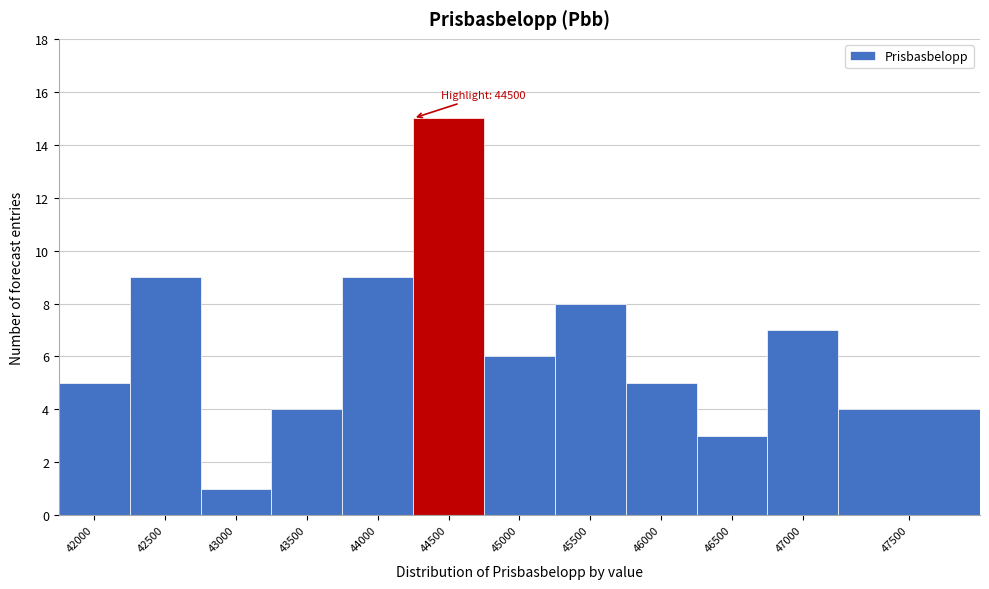

Reading left to right, extract all data points from this chart.

5	9	1	4	9	15	6	8	5	3	7	4